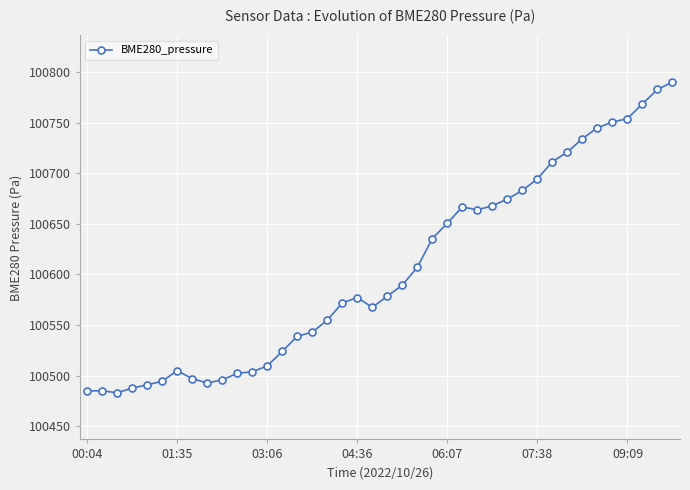

Does the chart display data point markers on the line(s)?

Yes